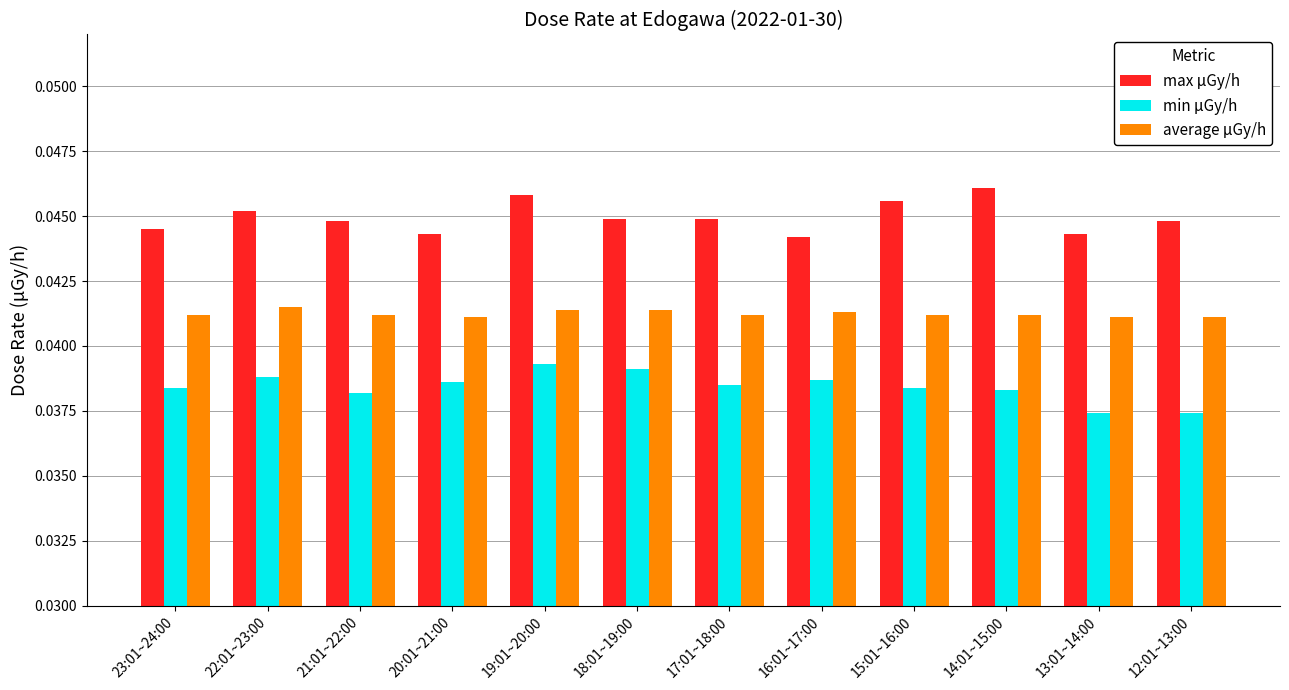

Count the max μGy/h values in the range 0 to 1.

12